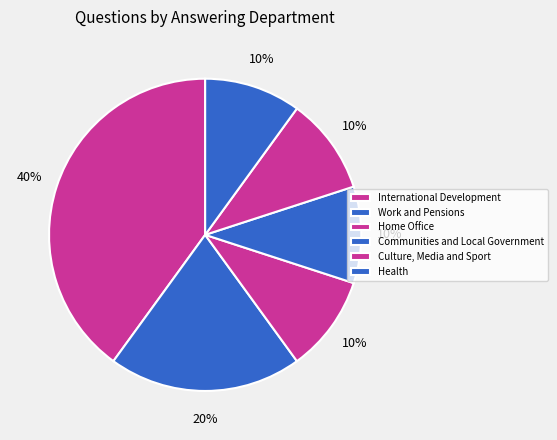

What percentage is the Work and Pensions slice, to the nearest percent?

20%